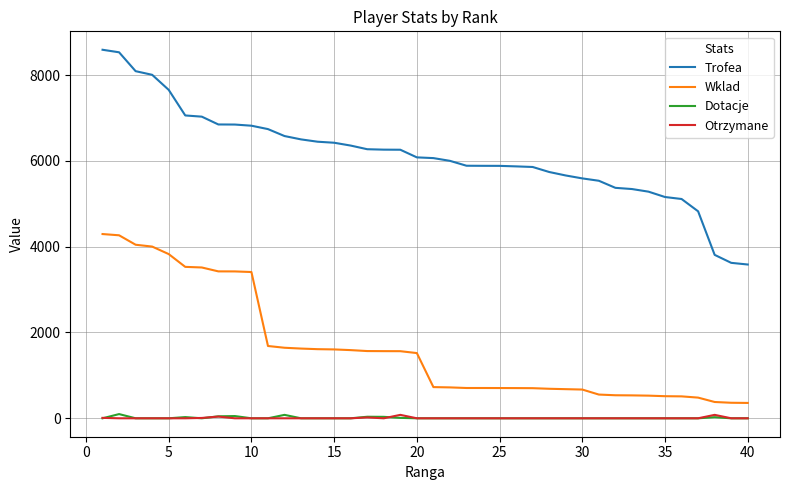

Which series has the widest spread of values?

Trofea